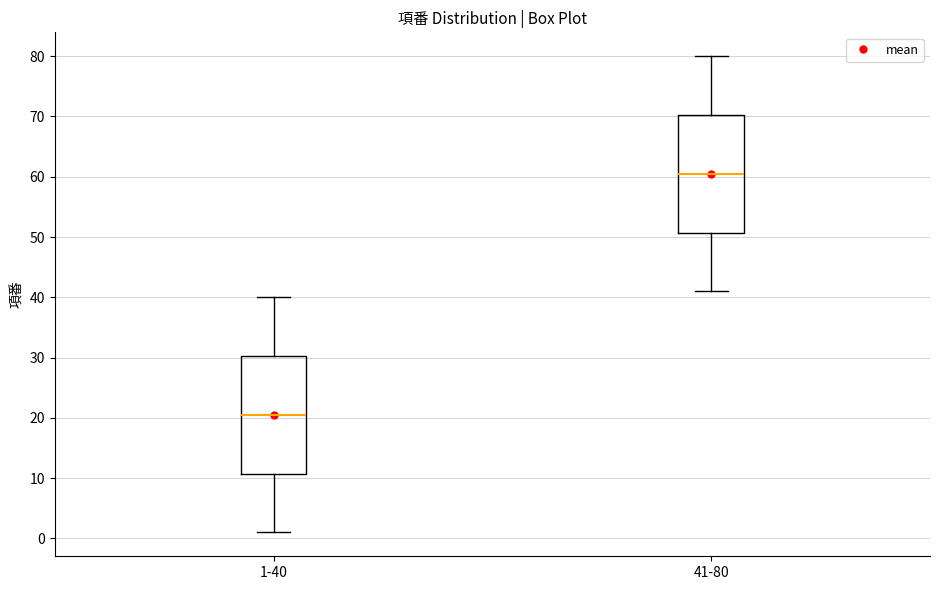

Where does the median line of the box for 1-40 sit on the y-axis? The values are not printed on the chart, so give them approximately, as read against the axis.

21